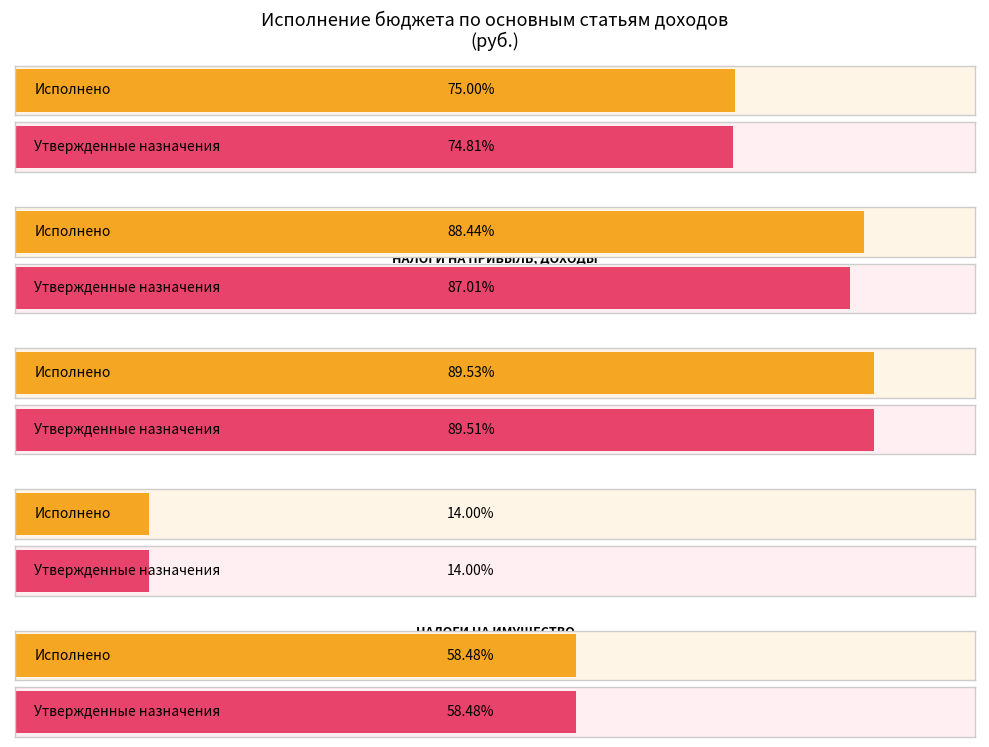

Where does the Исполнено series first go above 1201251?

НАЛОГОВЫЕ И
НЕНАЛОГОВЫЕ ДОХОДЫ